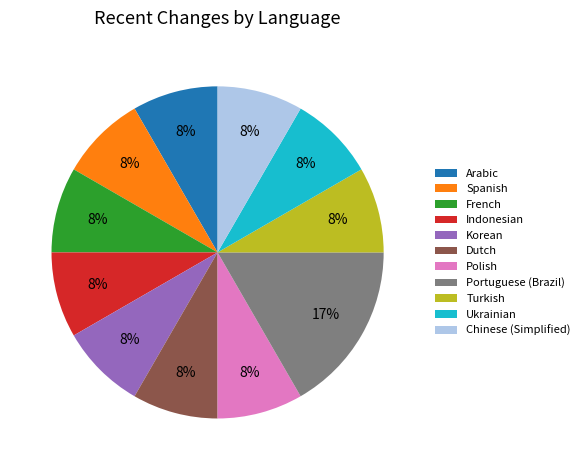

Is it true that Chinese (Simplified) is 1% of the pie?

False